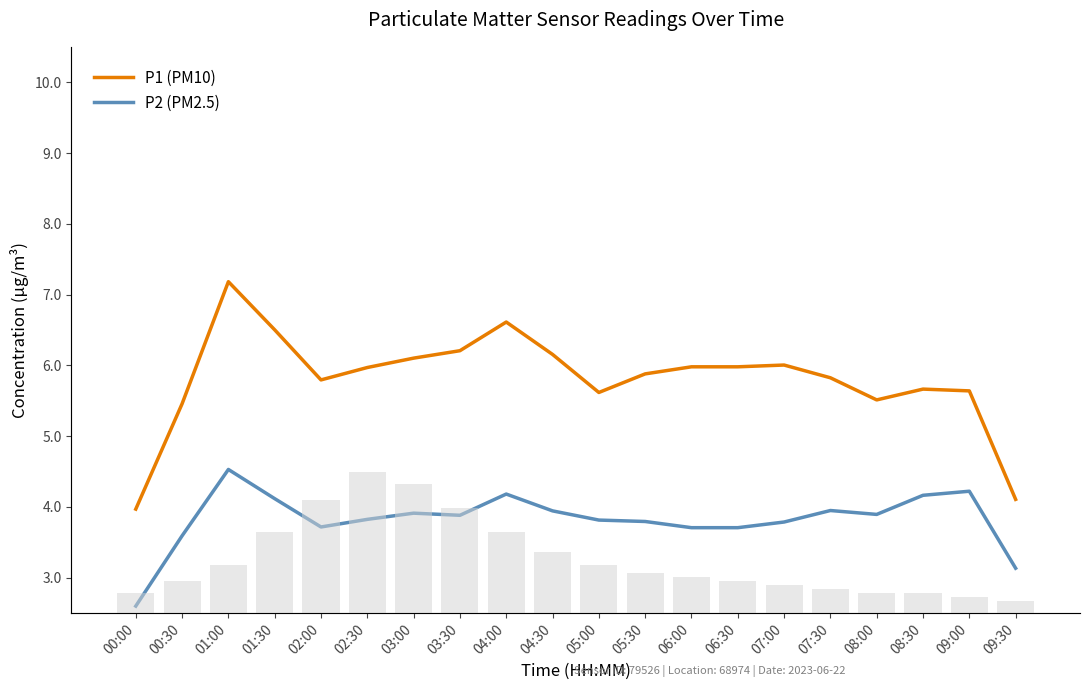

What is the total value across all series at 08:00?

9.4